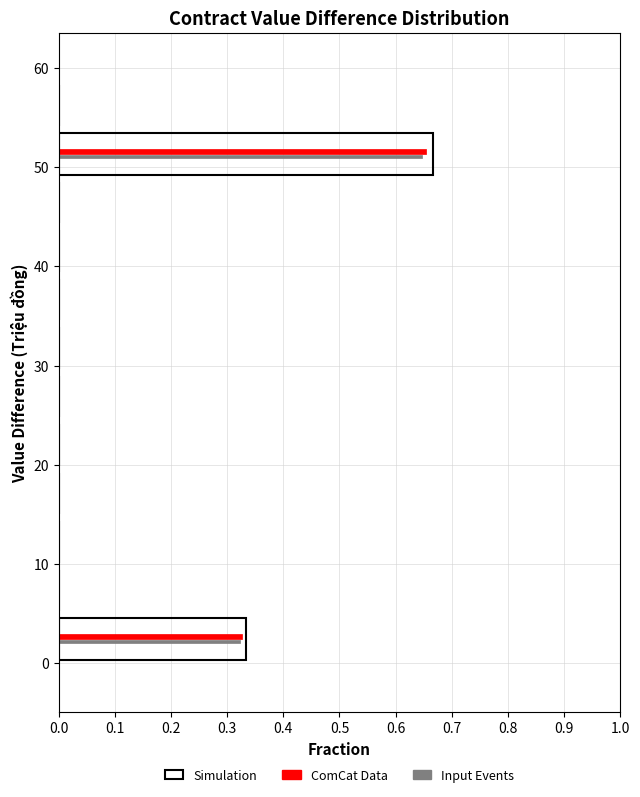

In the ComCat Data series, which range on the y-axis has the longest bar?

49 to 54